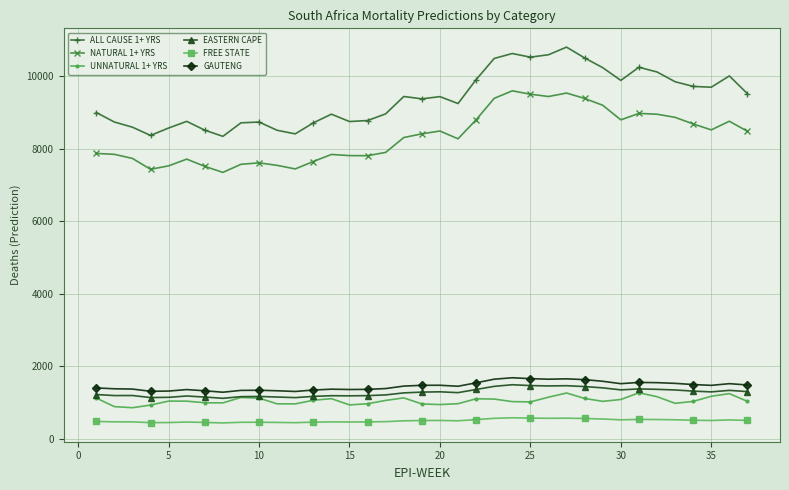

True or false: NATURAL 1+ YRS has more than 0 points higher than both neighbors.

True